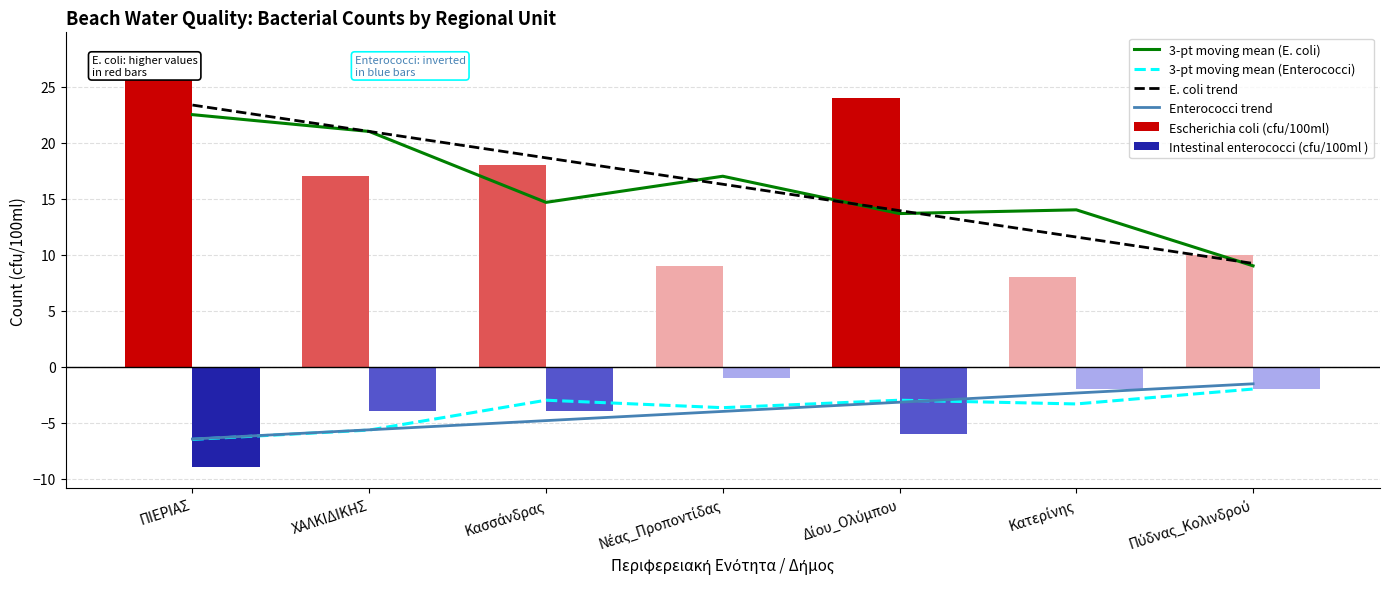

What value does the Escherichia coli (cfu/100ml) series have at Κασσάνδρας?

18